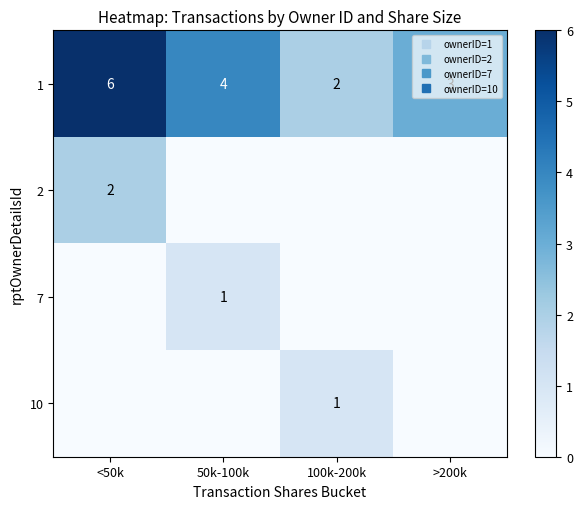

Rank the series at 50k-100k from lowest to highest value.

row_1, row_3, row_2, row_0